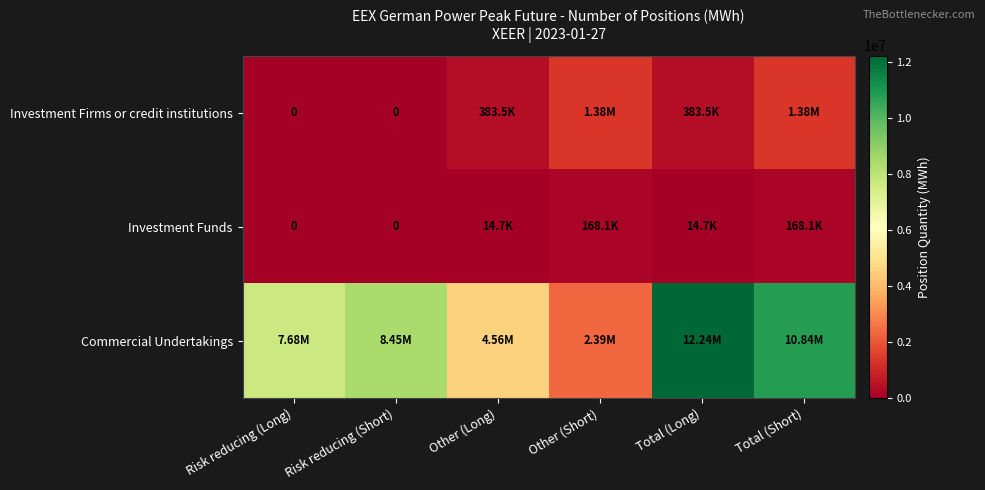

Where does the Investment Funds series first go above 14676?

Other (Short)